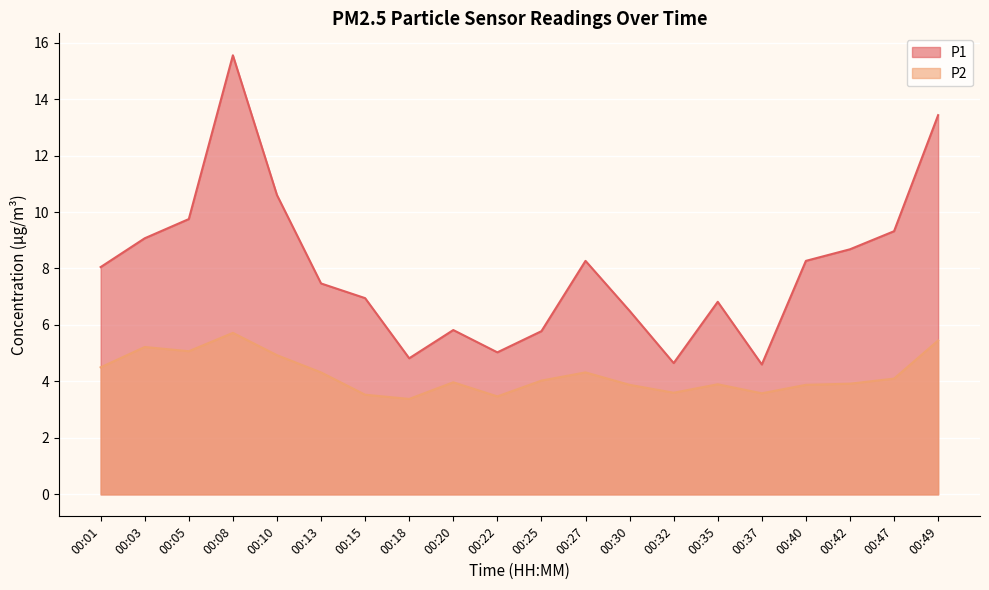

True or false: P1 and P2 cross at least once.

False